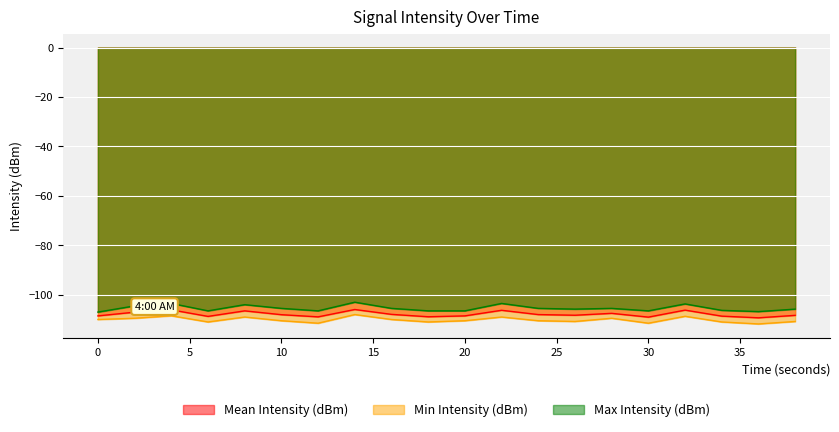

At which category does Mean Intensity (dBm) reach its first local peak?

4